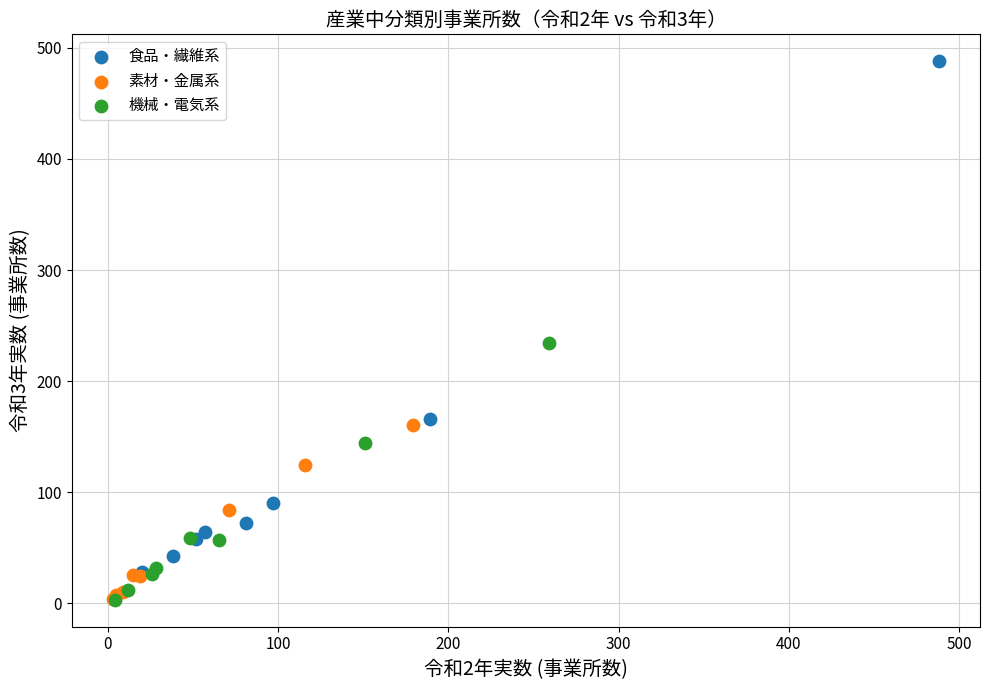

Which series has the largest Y range (max minus min)?

食品・繊維系